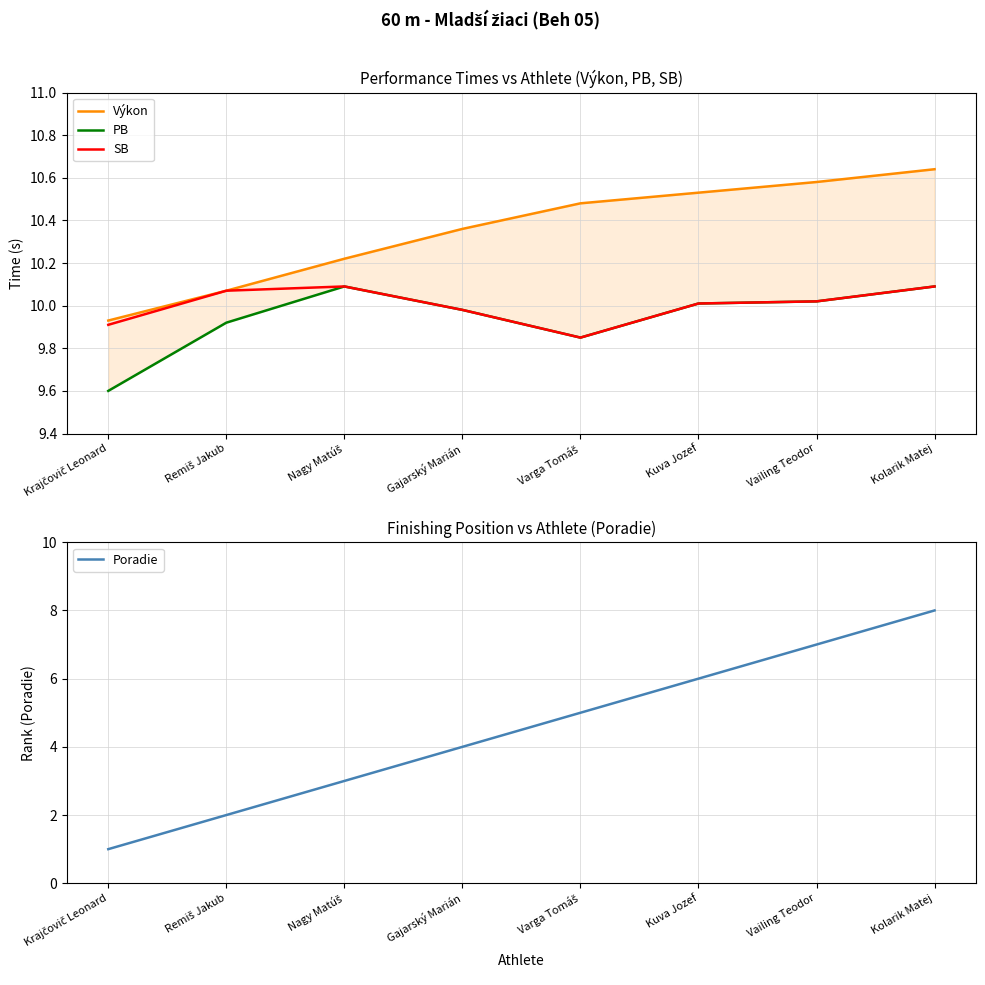

What is the value of the Poradie point at the 4th from the left?

4.0